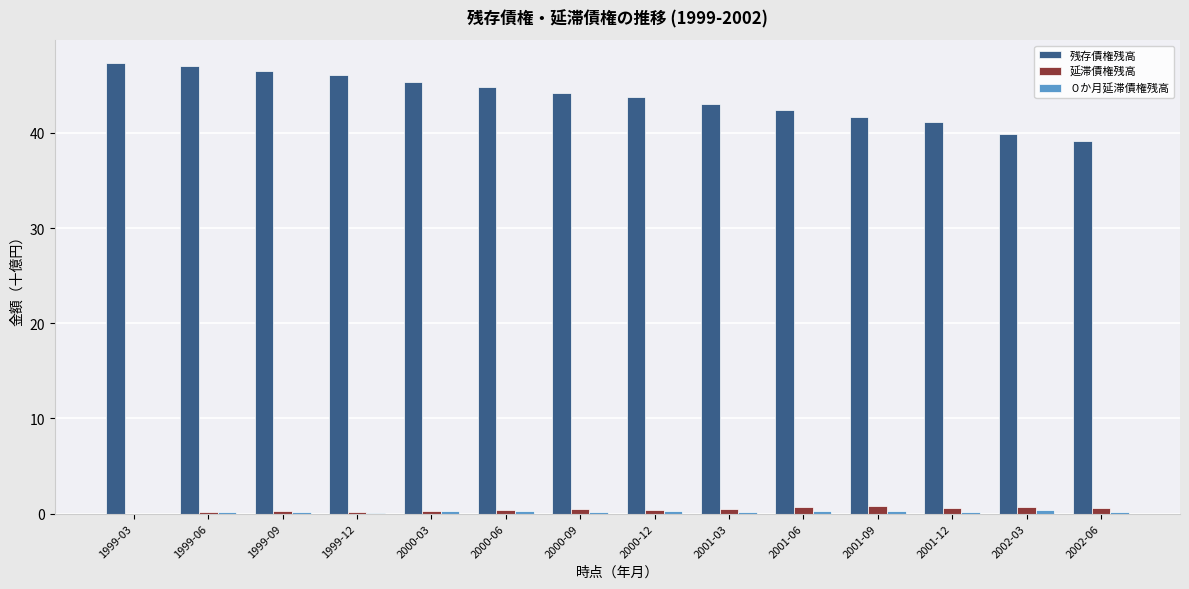

Is it true that 残存債権残高 equals 20.3 at 2001-06?

False